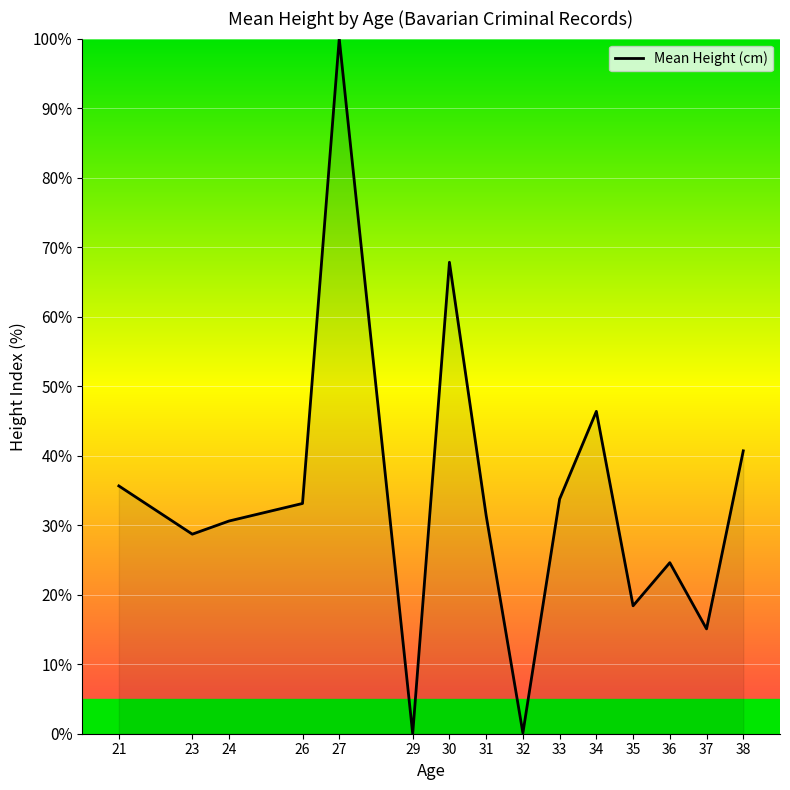

Where is the data nearest to the value 50?

34